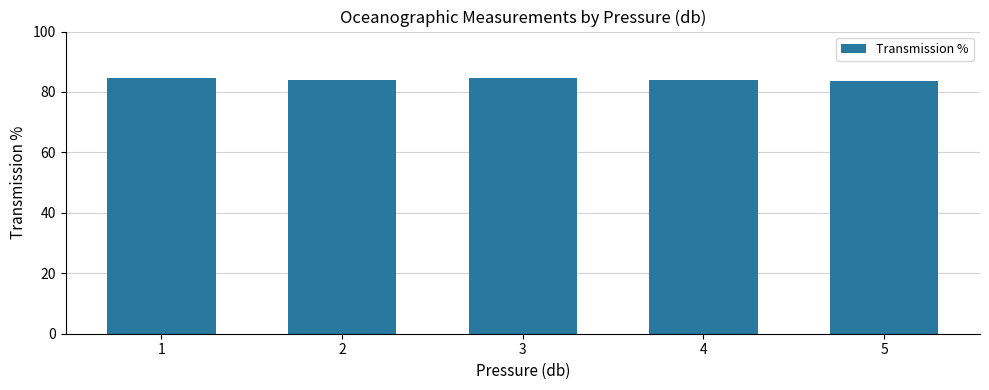

What is the difference between the maximum and second lowest values?

0.8